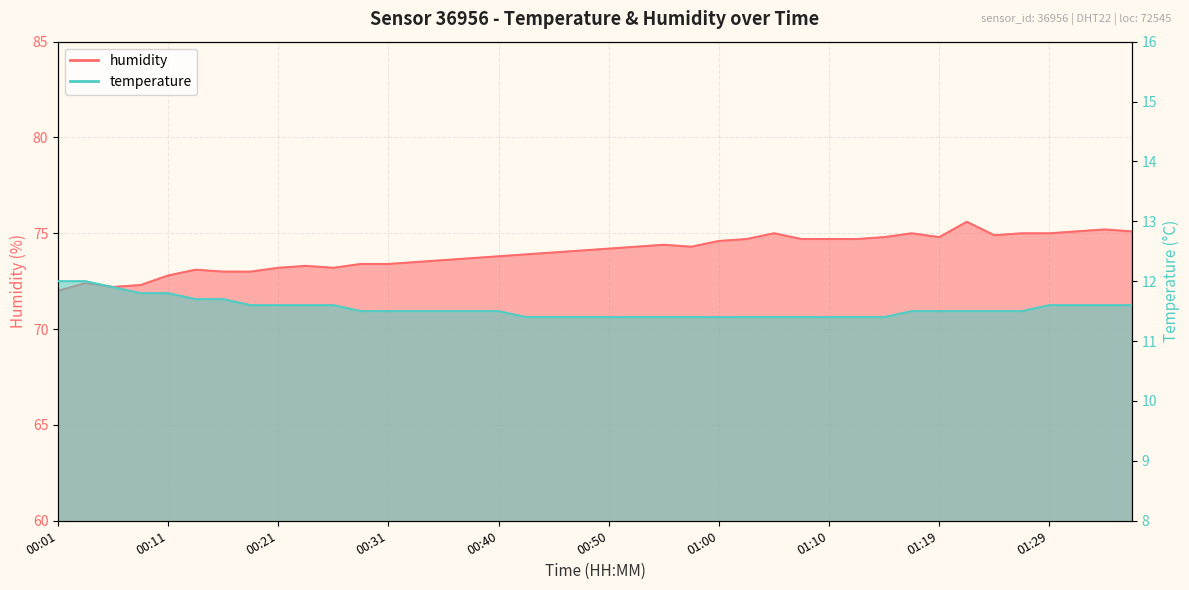

Where is temperature nearest to the value 11?

00:43